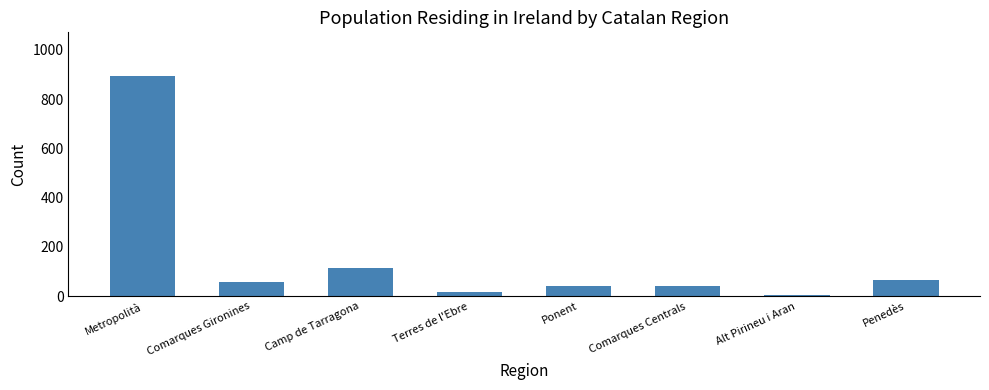

True or false: the data shows 70 at Camp de Tarragona.

False